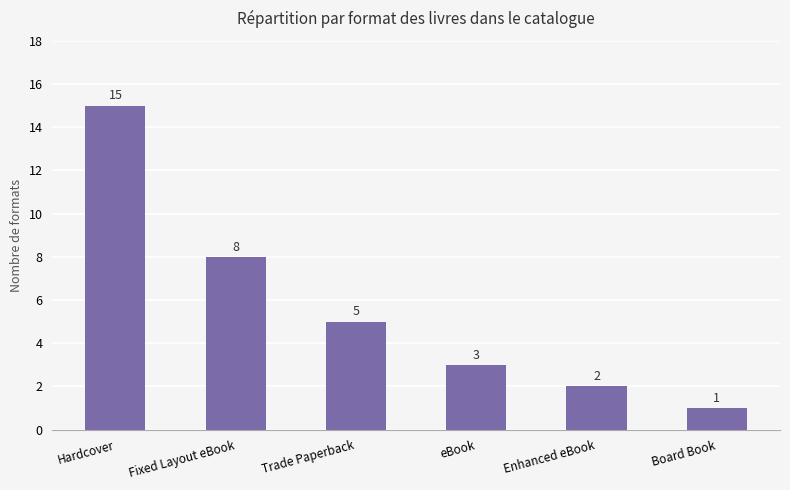

What is the difference between the maximum and minimum values?

14